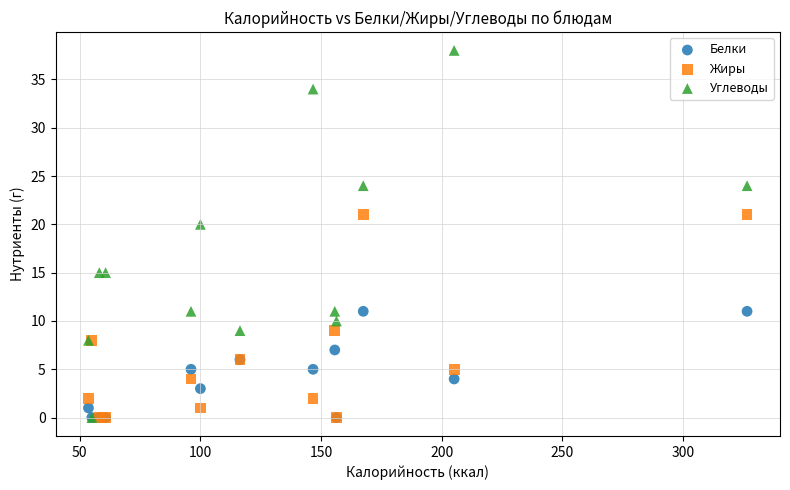

In the Углеводы series, what Y value is closest to 19?

20